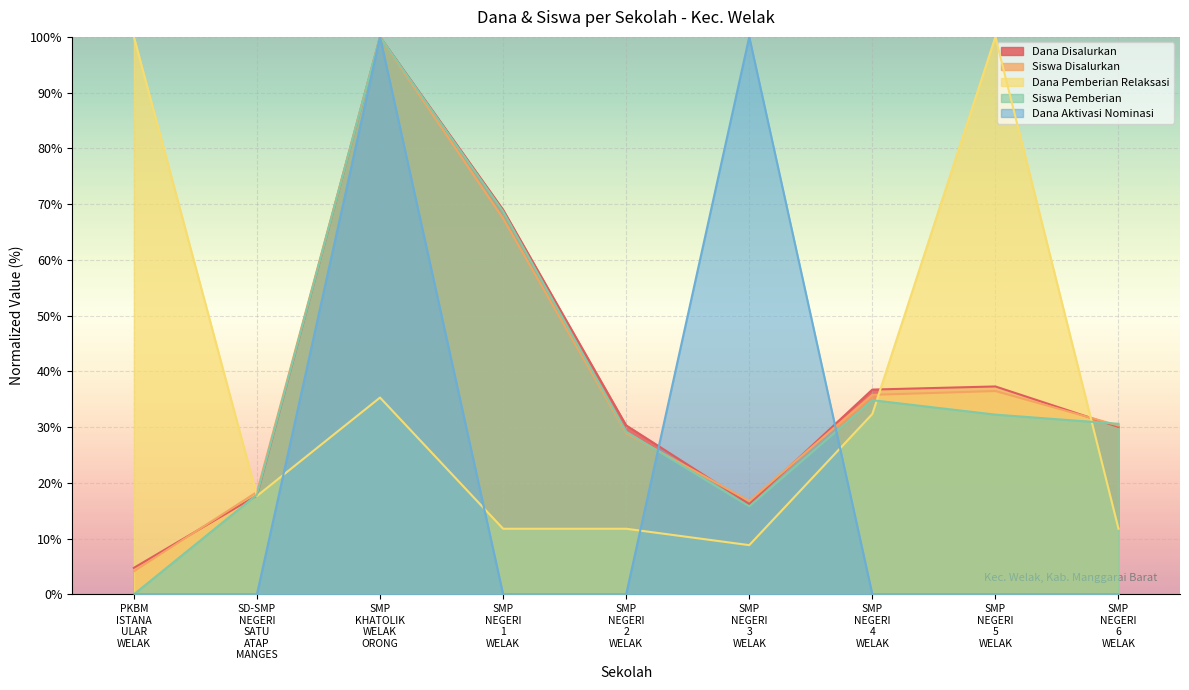

List the series in order of their peak value, highest first.

Dana Disalurkan, Siswa Disalurkan, Dana Pemberian Relaksasi, Siswa Pemberian, Dana Aktivasi Nominasi